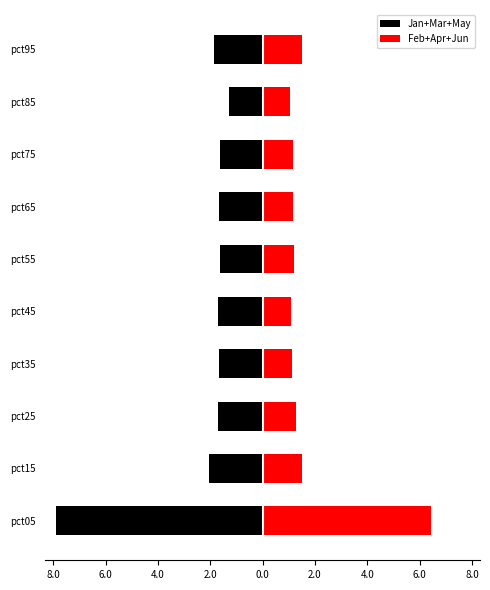

At pct25, list the series in order from smallest to largest.

Jan+Mar+May, Feb+Apr+Jun